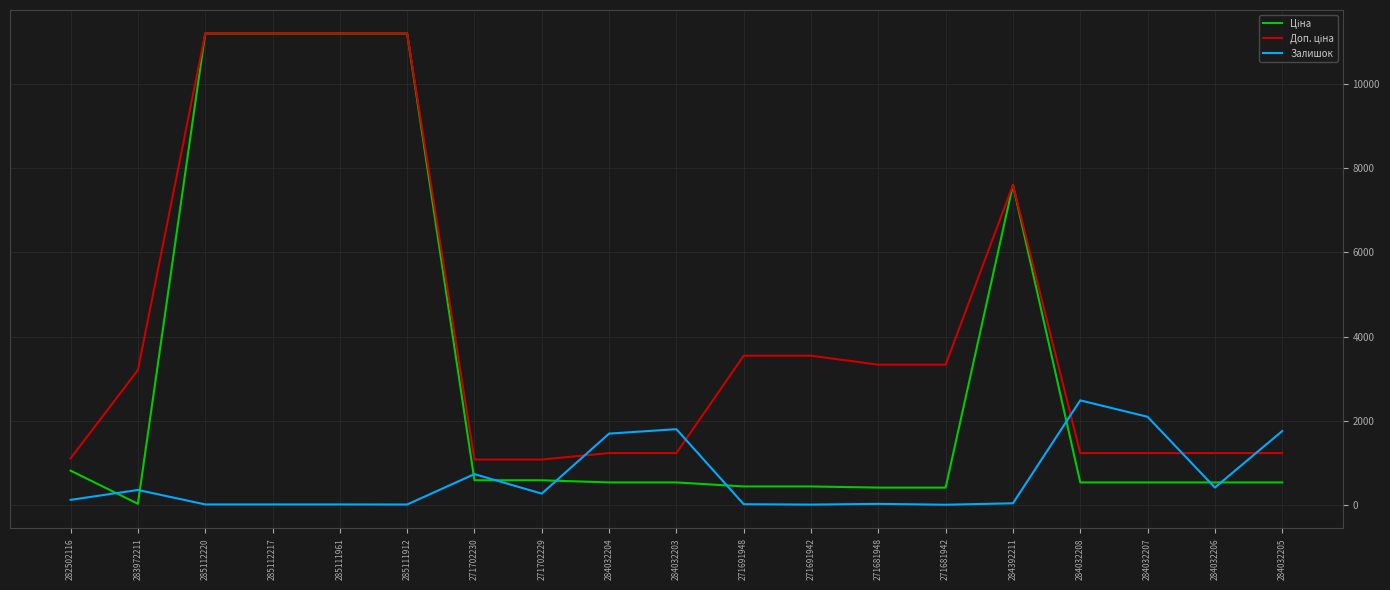

What is the total value across all series at 284032205?

3531.4